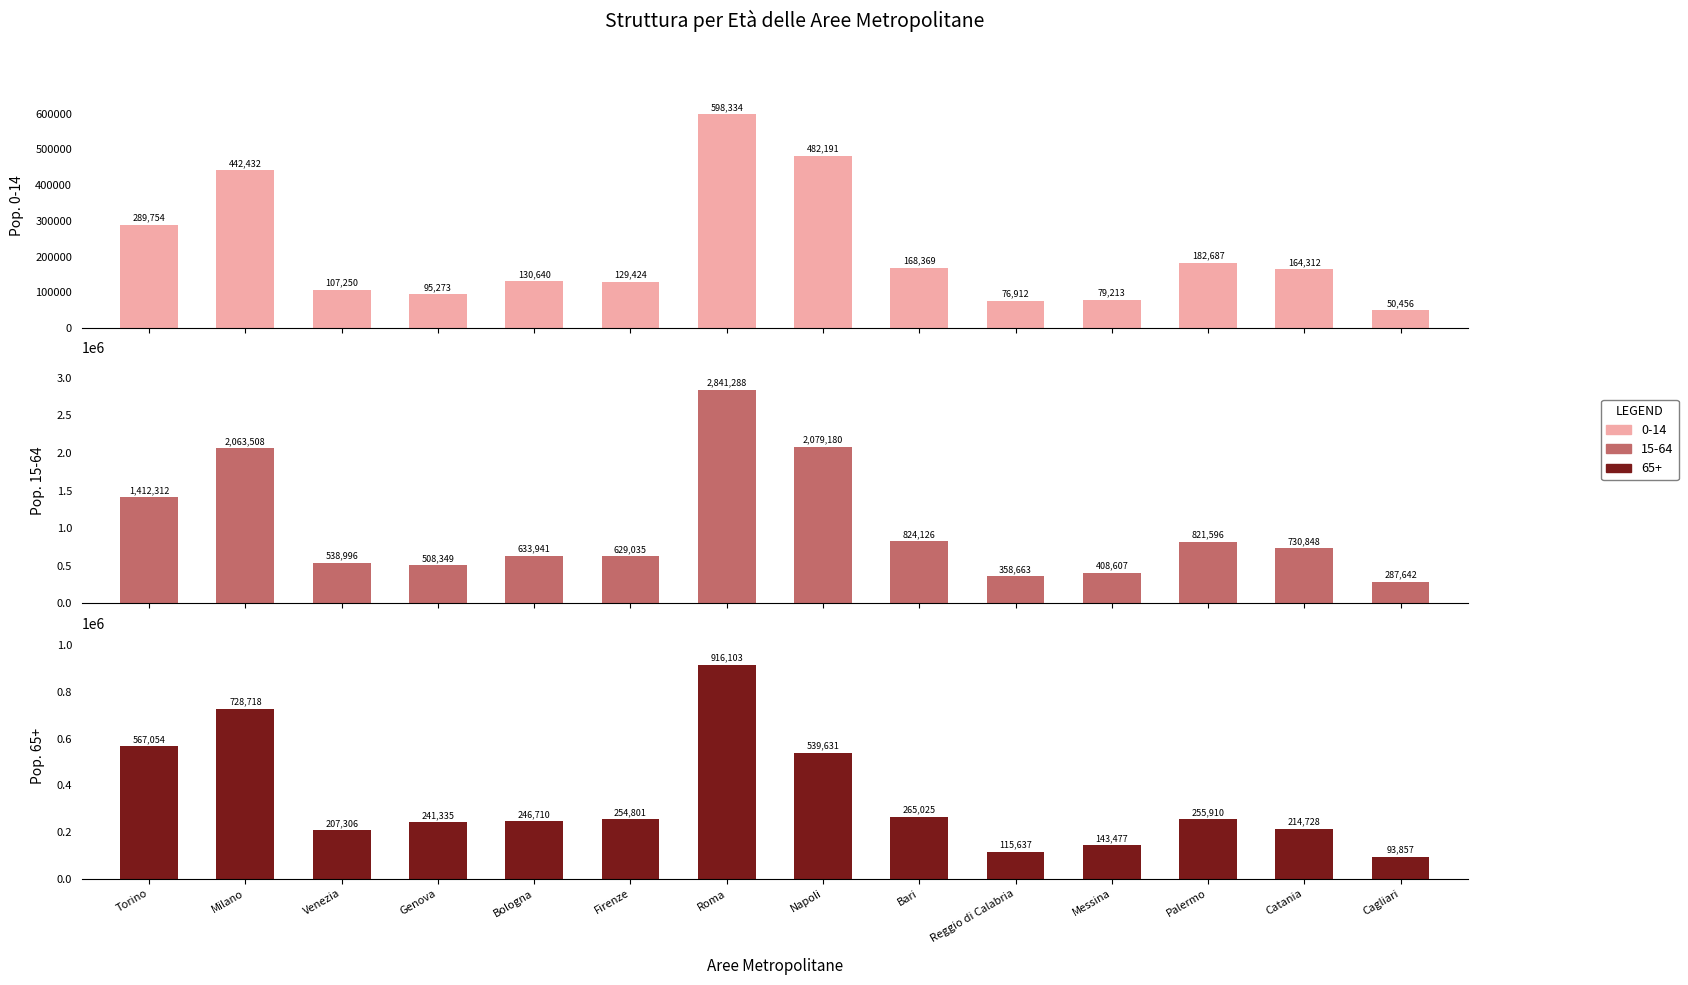

How many data points in 15-64 are less than 730848?

7